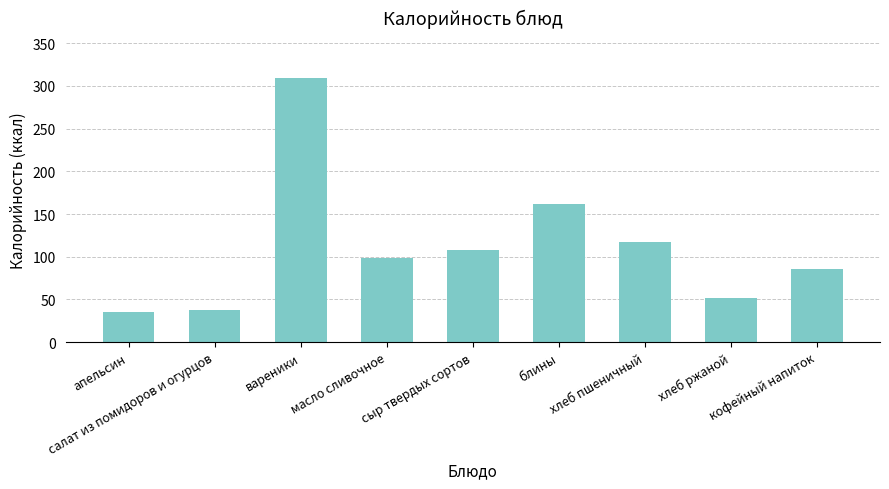

Which has a higher value, сыр твердых сортов or масло сливочное?

сыр твердых сортов